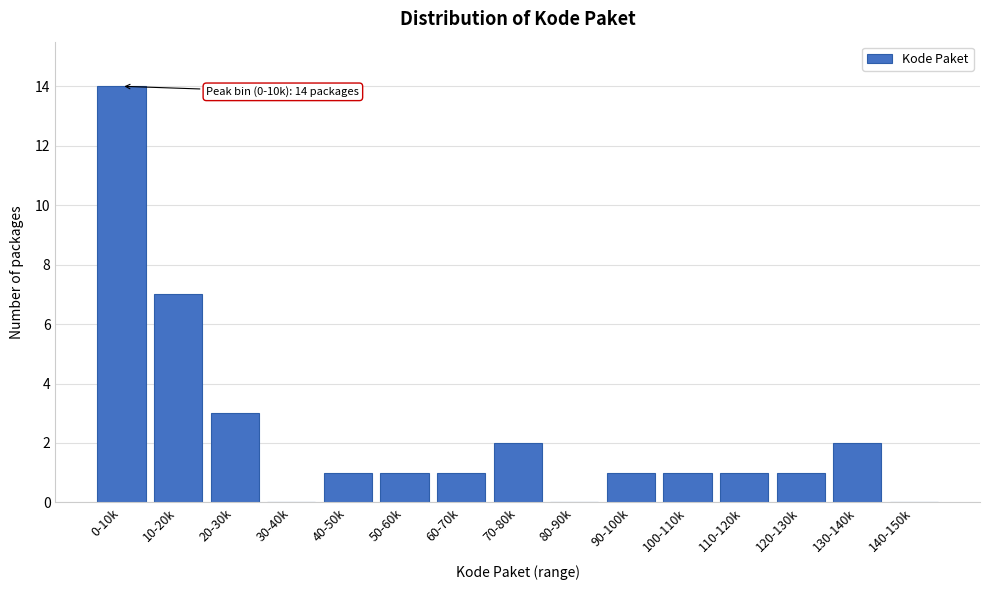

Reading right to left, transcribe all the data shown in this chart.

140-150k=0	130-140k=2	120-130k=1	110-120k=1	100-110k=1	90-100k=1	80-90k=0	70-80k=2	60-70k=1	50-60k=1	40-50k=1	30-40k=0	20-30k=3	10-20k=7	0-10k=14